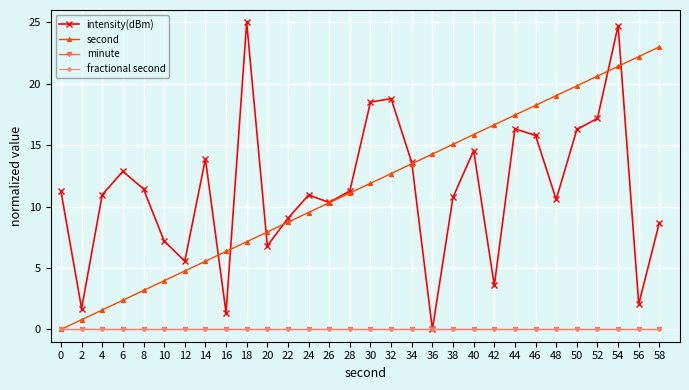

Rank the series at 30 from lowest to highest value.

minute, fractional second, second, intensity(dBm)